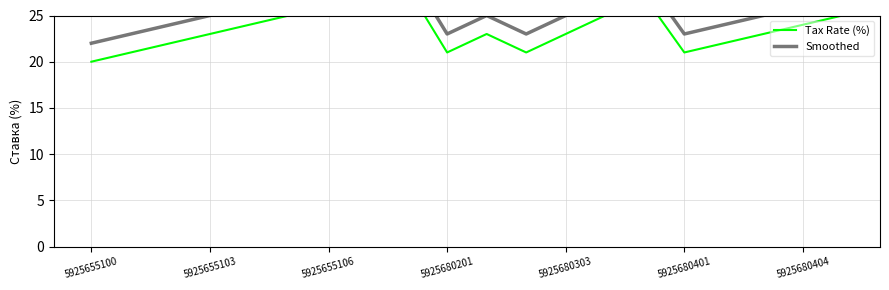

What is the sum of all Smoothed values?

511